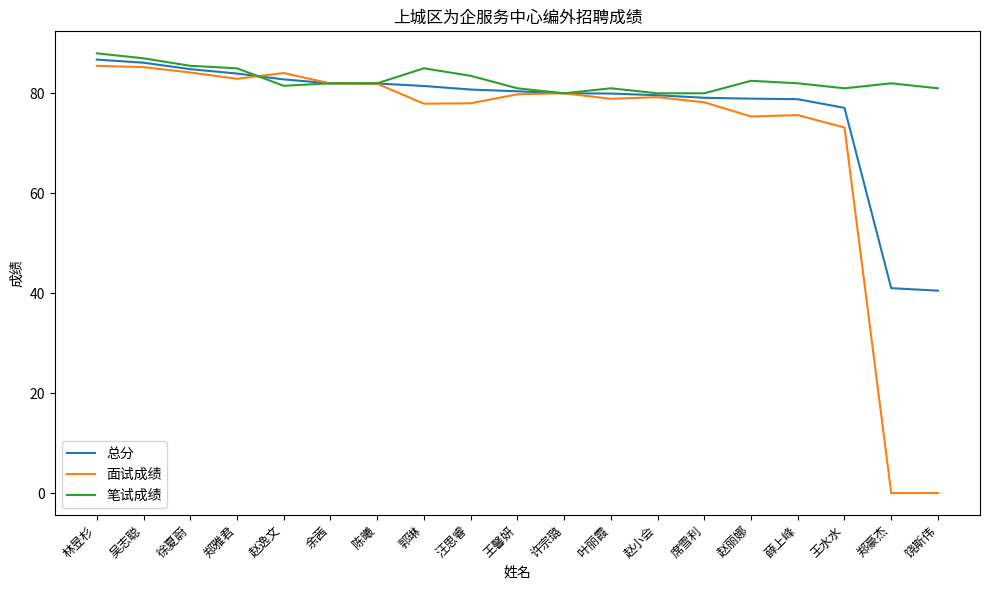

What position from the left is 王馨妍?

10